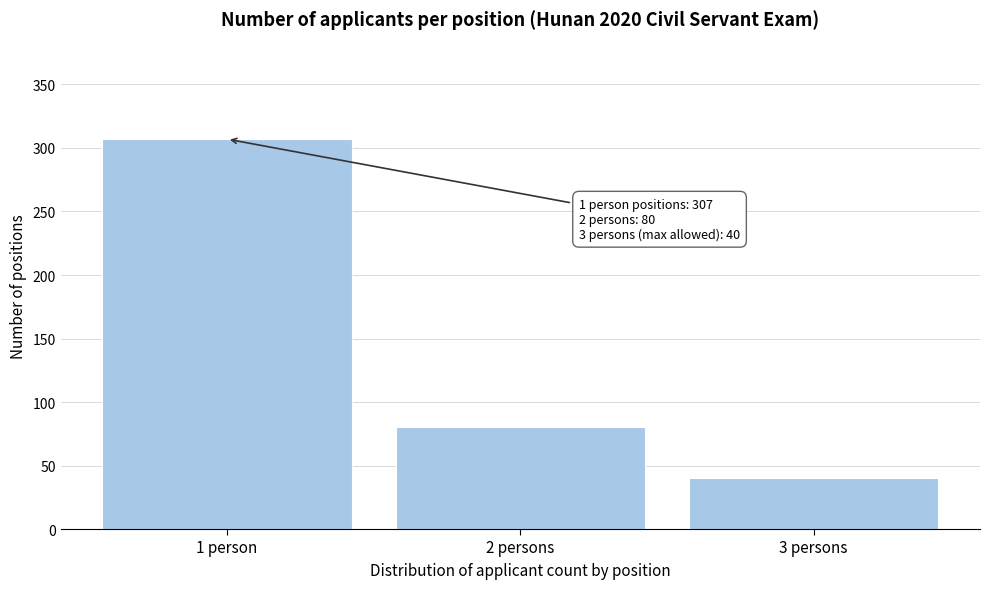

Reading left to right, list all the values displayed in this chart.

307	80	40